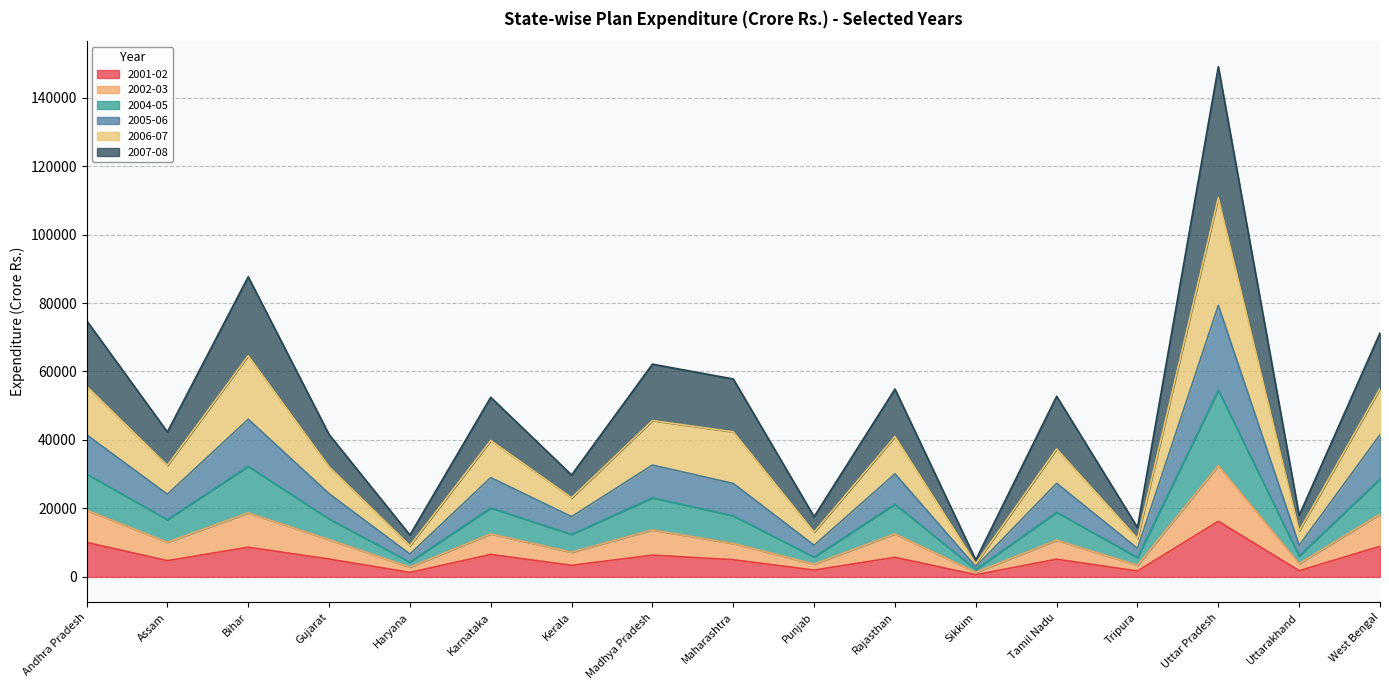

True or false: 2005-06 has more than 0 interior local peaks.

True